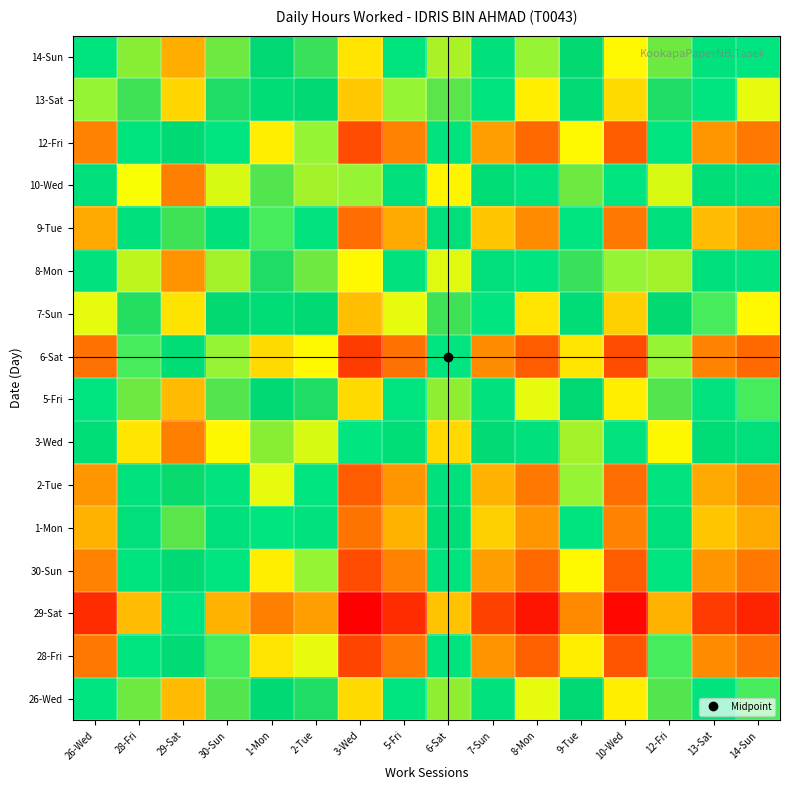

List the series in order of their peak value, highest first.

3-Wed, 10-Wed, 8-Mon, 14-Sun, 26-Wed, 5-Fri, 13-Sat, 7-Sun, 1-Mon, 9-Tue, 2-Tue, 30-Sun, 12-Fri, 28-Fri, 6-Sat, 29-Sat